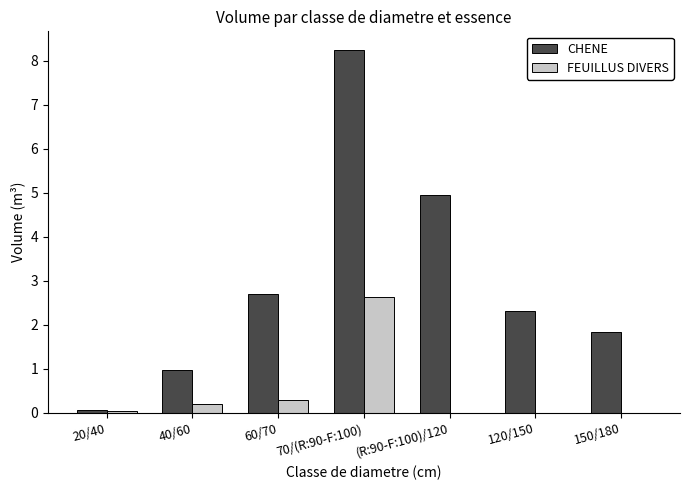

At which category is the sum across all series the highest?

70/(R:90-F:100)